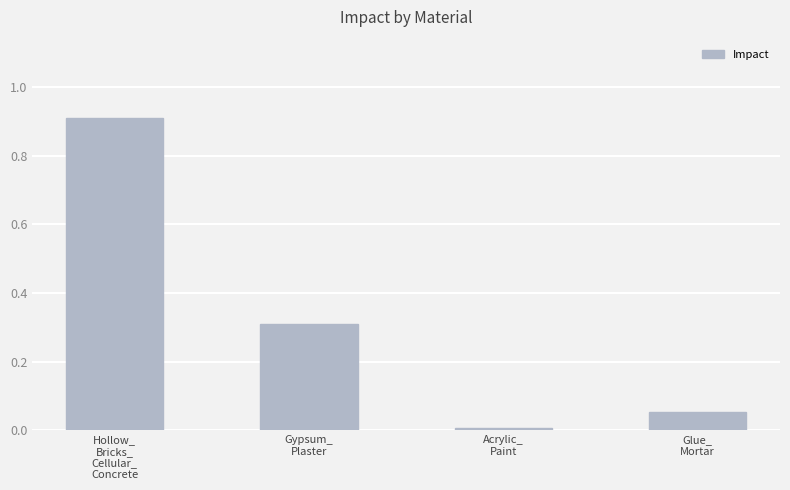

What is the difference between the second highest and second lowest values?

0.3